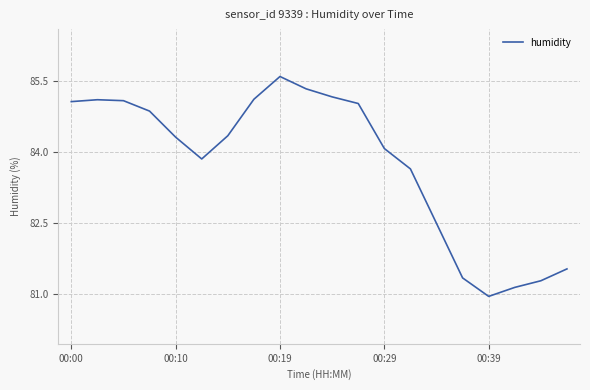

What is the difference between the maximum and minimum values?

4.6